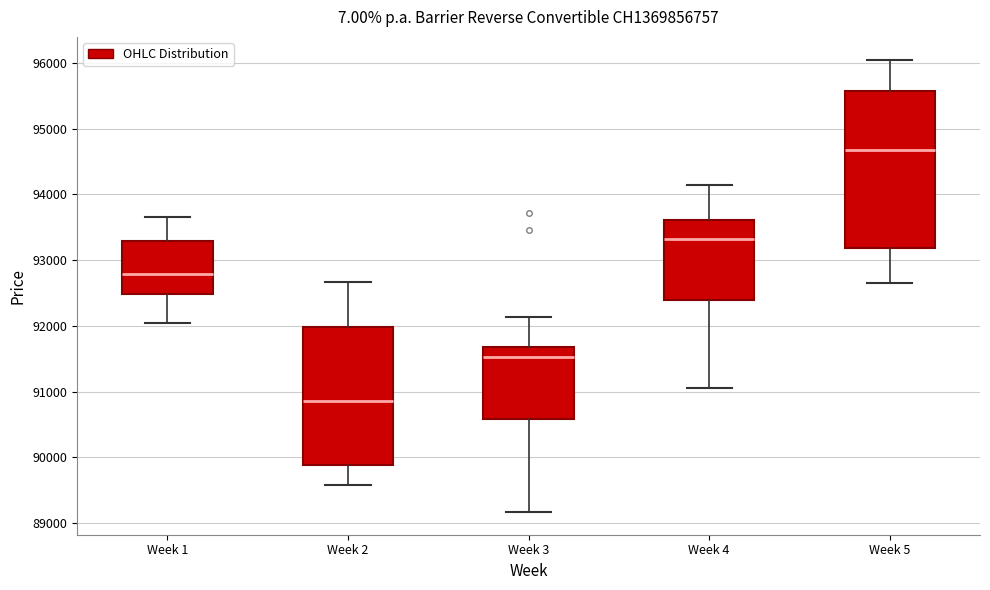

Which box is the tallest, from its lower edge to its upper edge?

Week 5